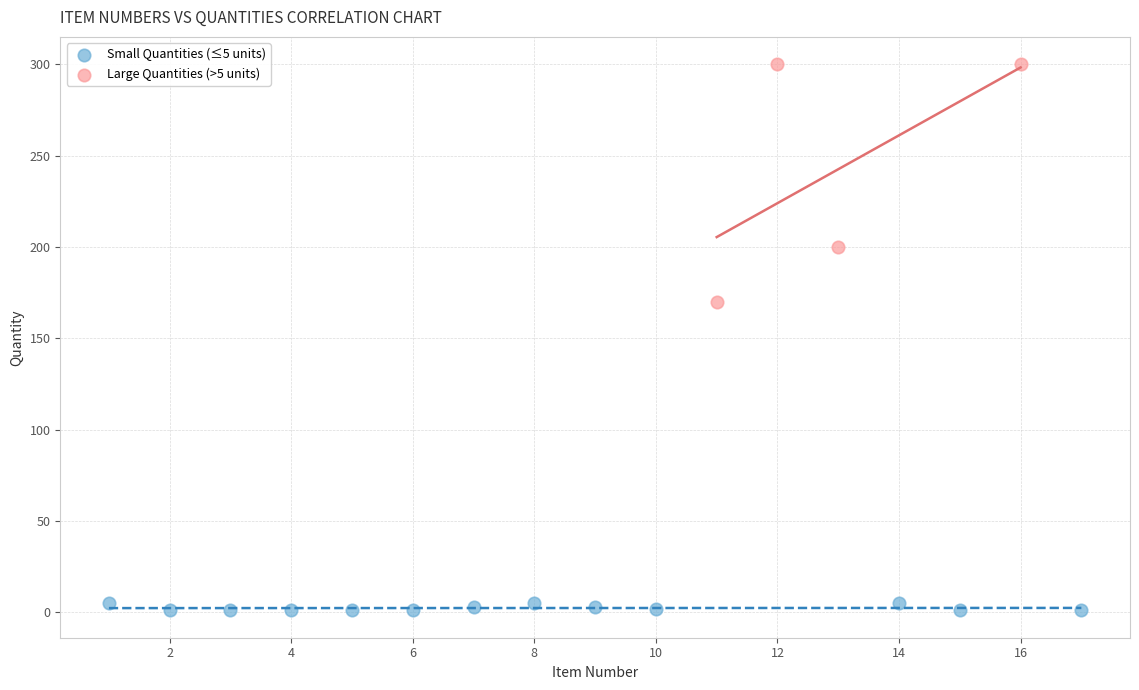

Which series has the largest Y range (max minus min)?

Large Quantities (>5 units)